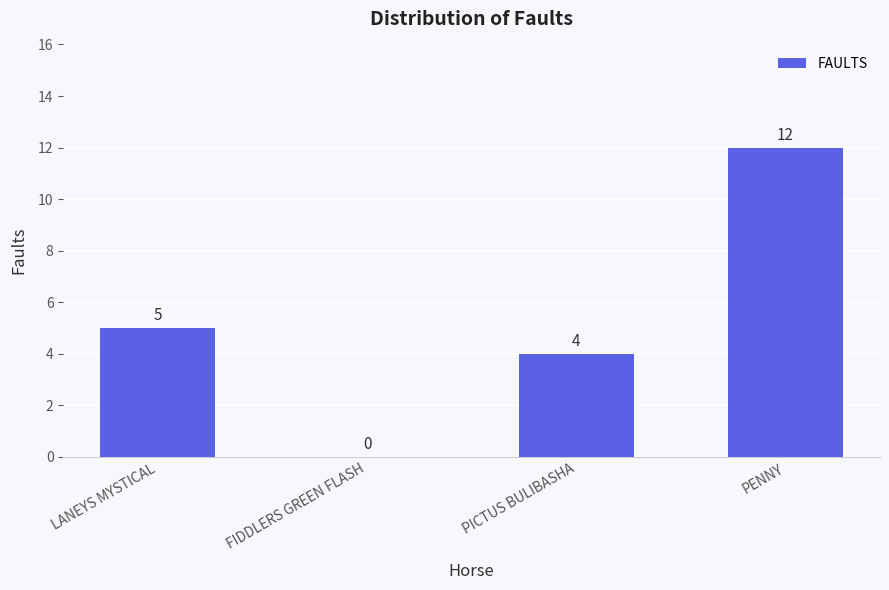

Is it true that the value at LANEYS MYSTICAL is 5?

True